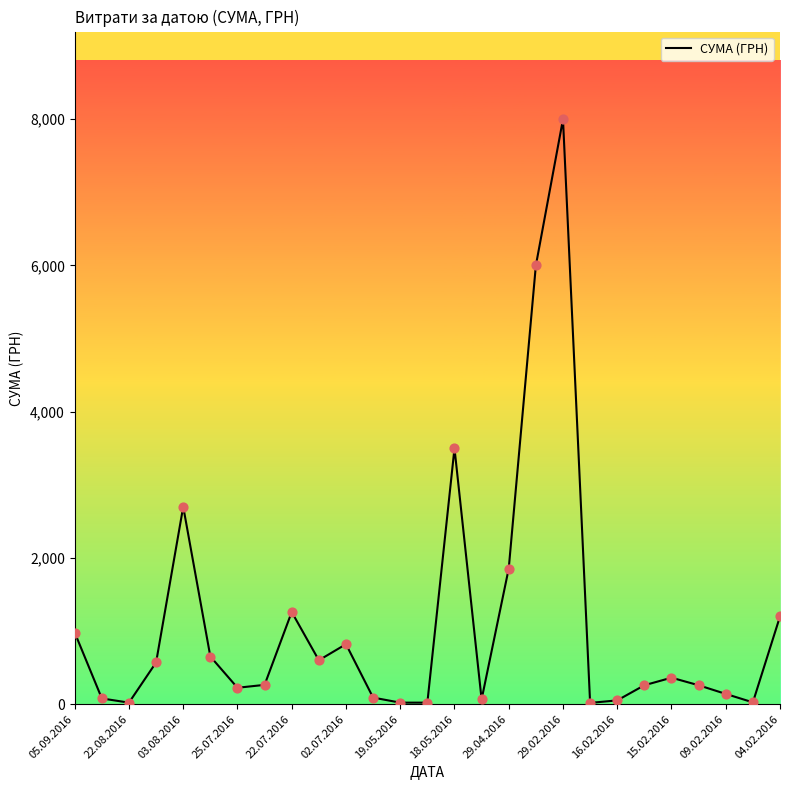

What is the difference between the maximum and minimum values?

7982.9